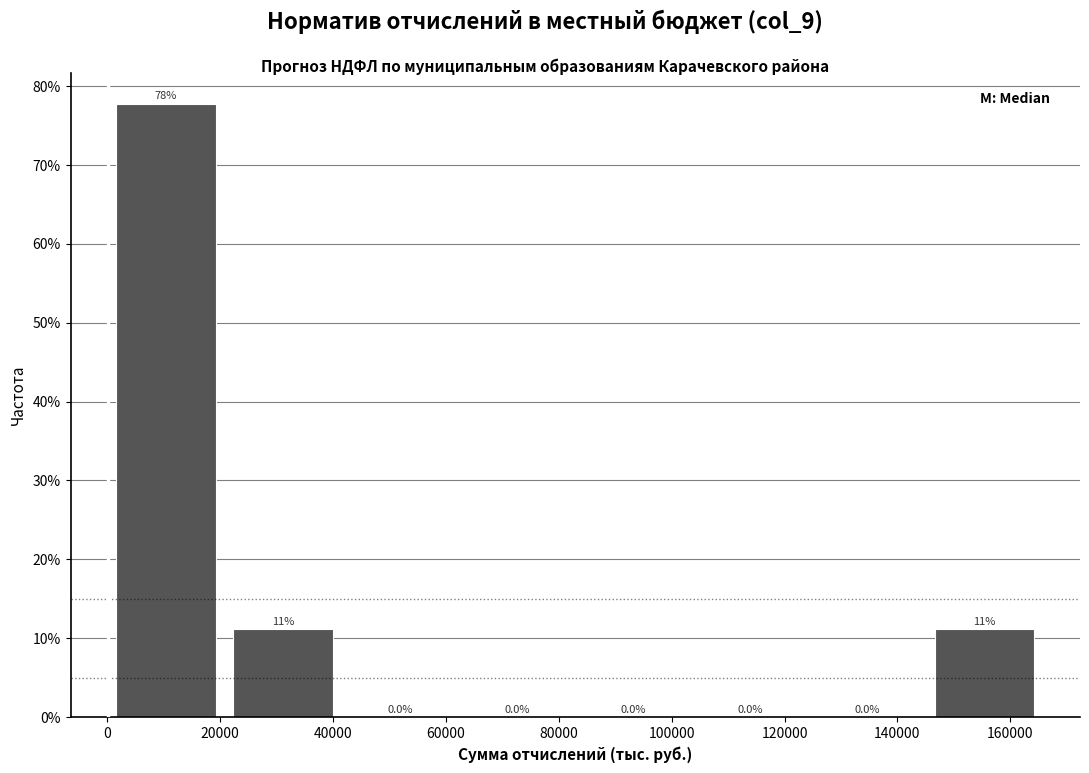

Over which range of the x-axis is the bar tallest?

0 to 20000